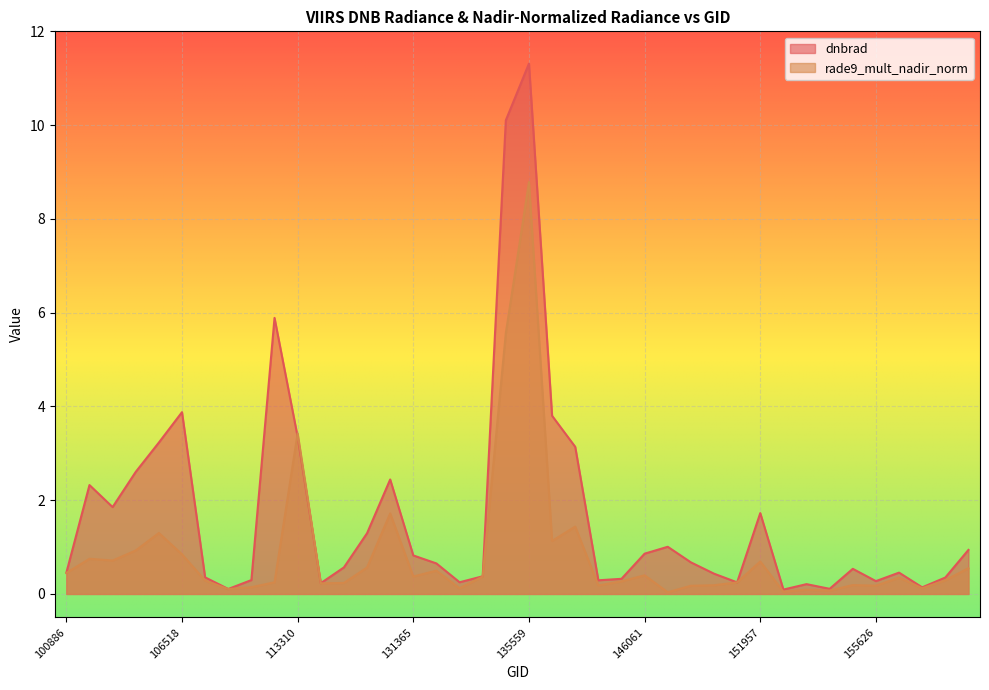

List the series in order of their overall mean, highest first.

dnbrad, rade9_mult_nadir_norm